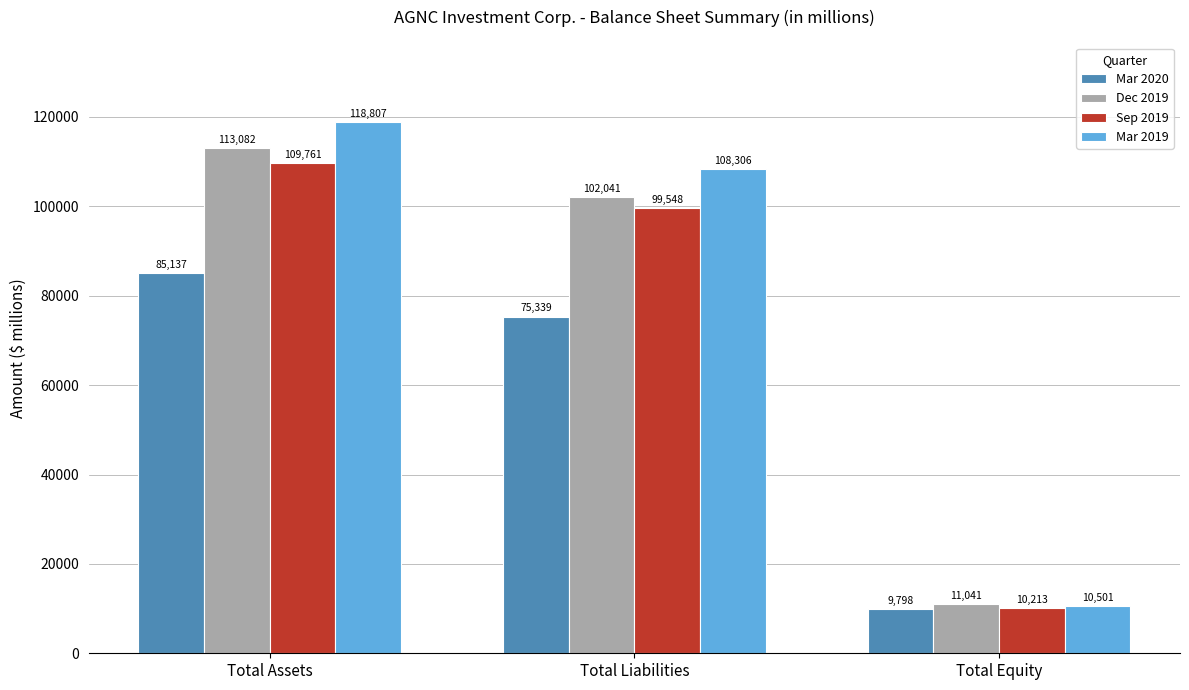

What are all the series names shown in the legend?

Mar 2020, Dec 2019, Sep 2019, Mar 2019